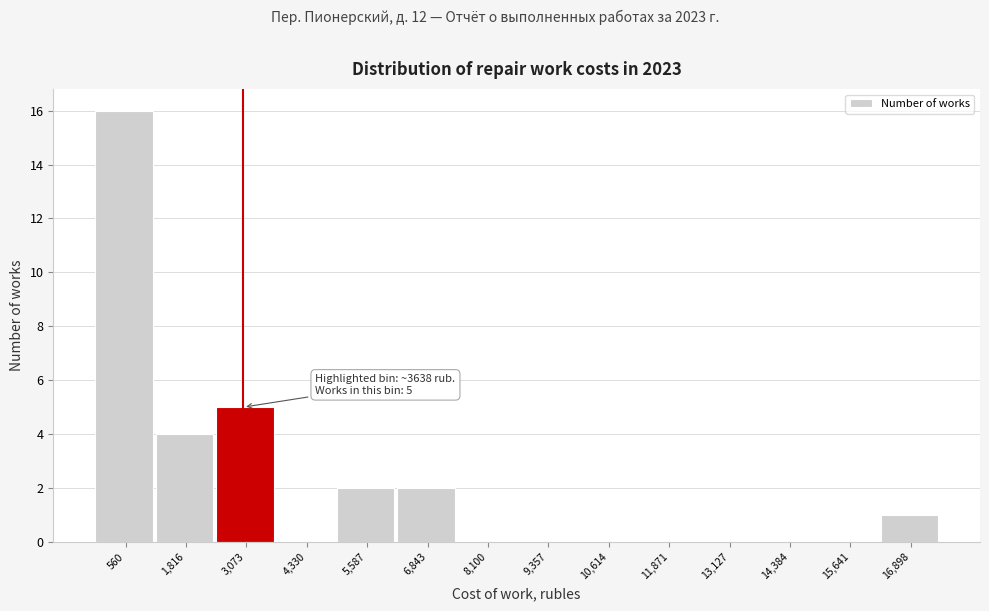

Reading left to right, extract all data points from this chart.

560=16	1,816=4	3,073=5	4,330=0	5,587=2	6,843=2	8,100=0	9,357=0	10,614=0	11,871=0	13,127=0	14,384=0	15,641=0	16,898=1